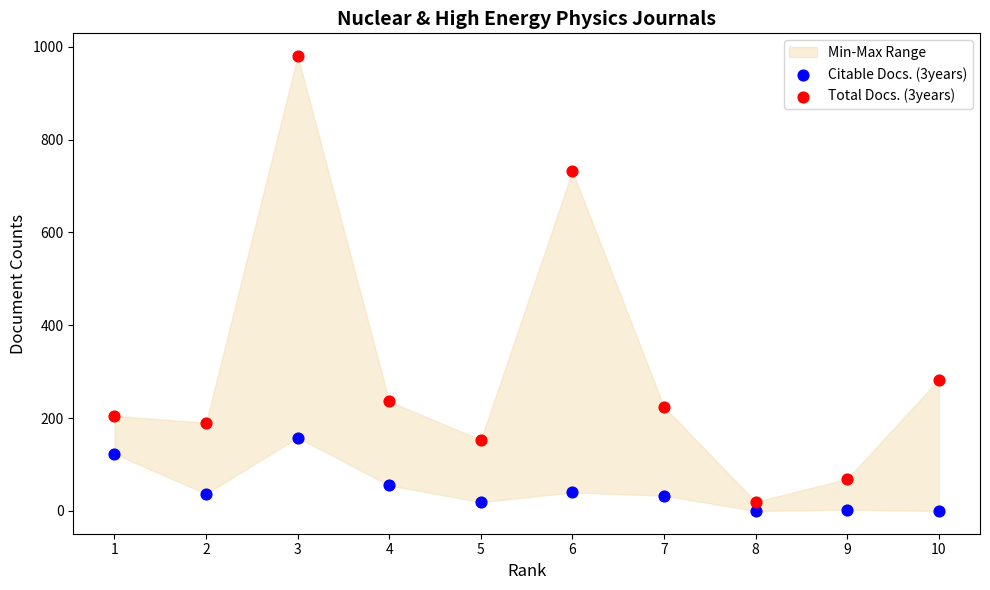

Across all series, what Y value is closest to 490?

283